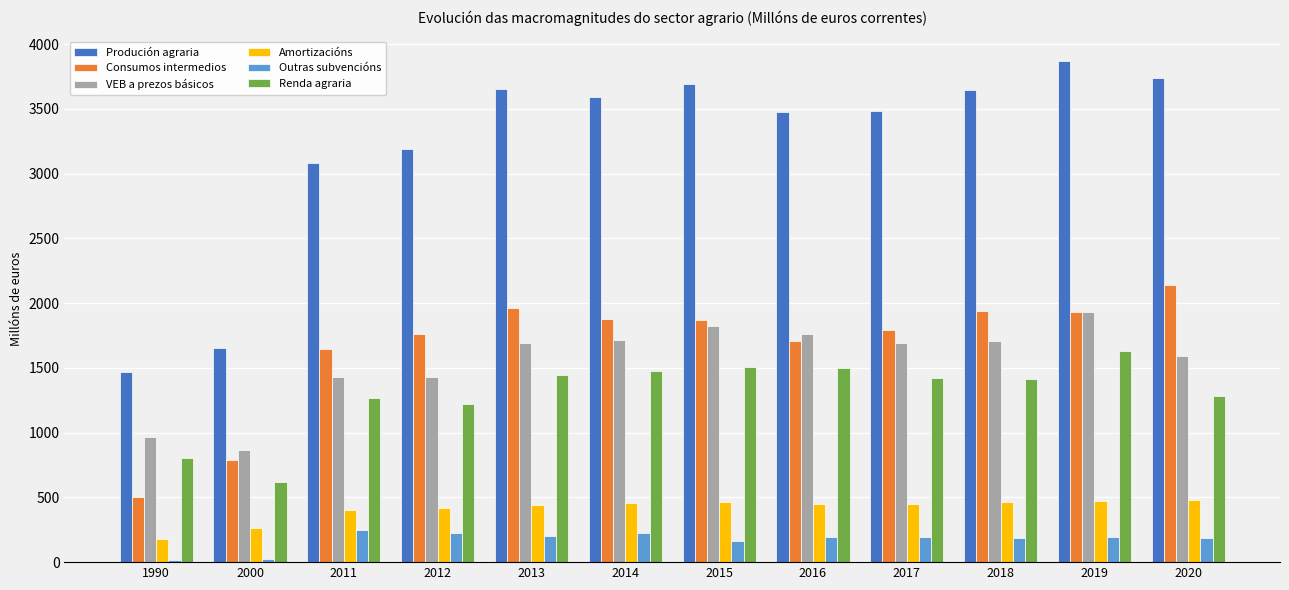

What are all the series names shown in the legend?

Produción agraria, Consumos intermedios, VEB a prezos básicos, Amortizacións, Outras subvencións, Renda agraria